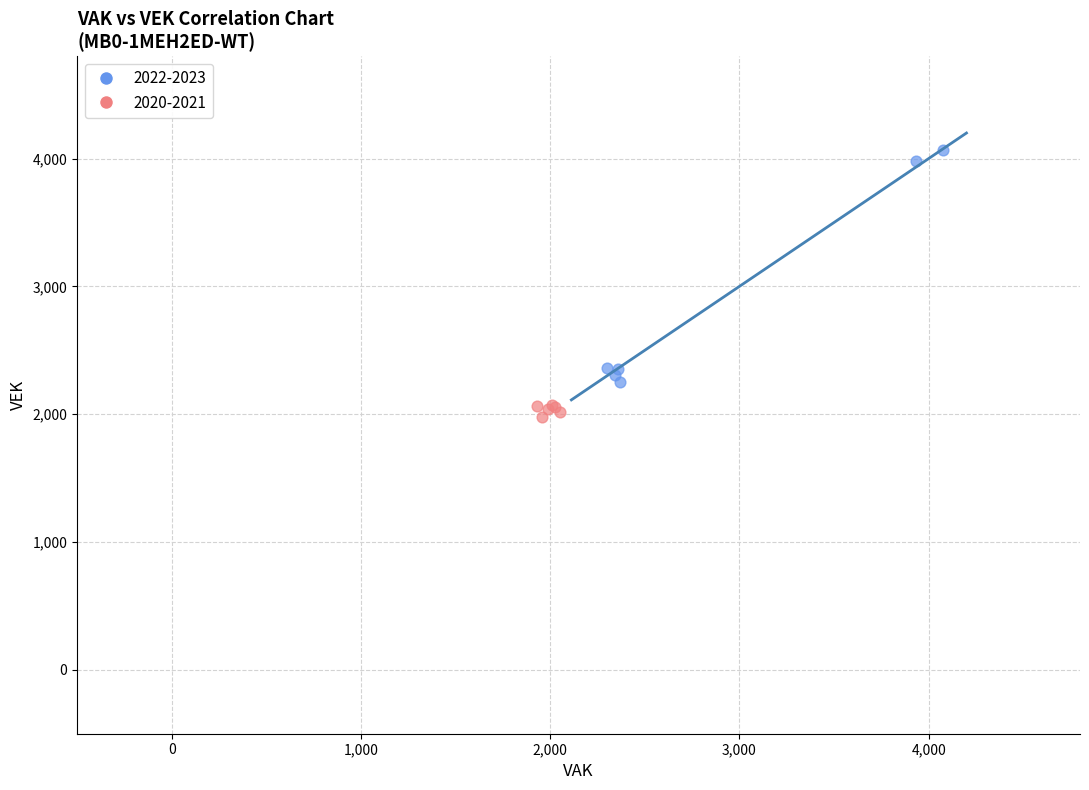

Which series contains the highest Y value?

2022-2023